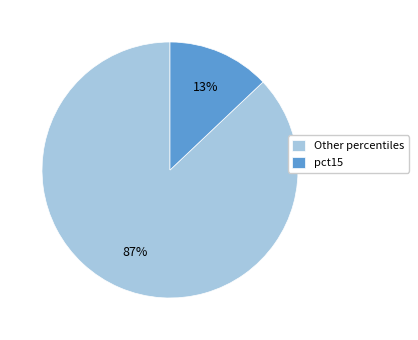

How many slices are in this pie chart?

2